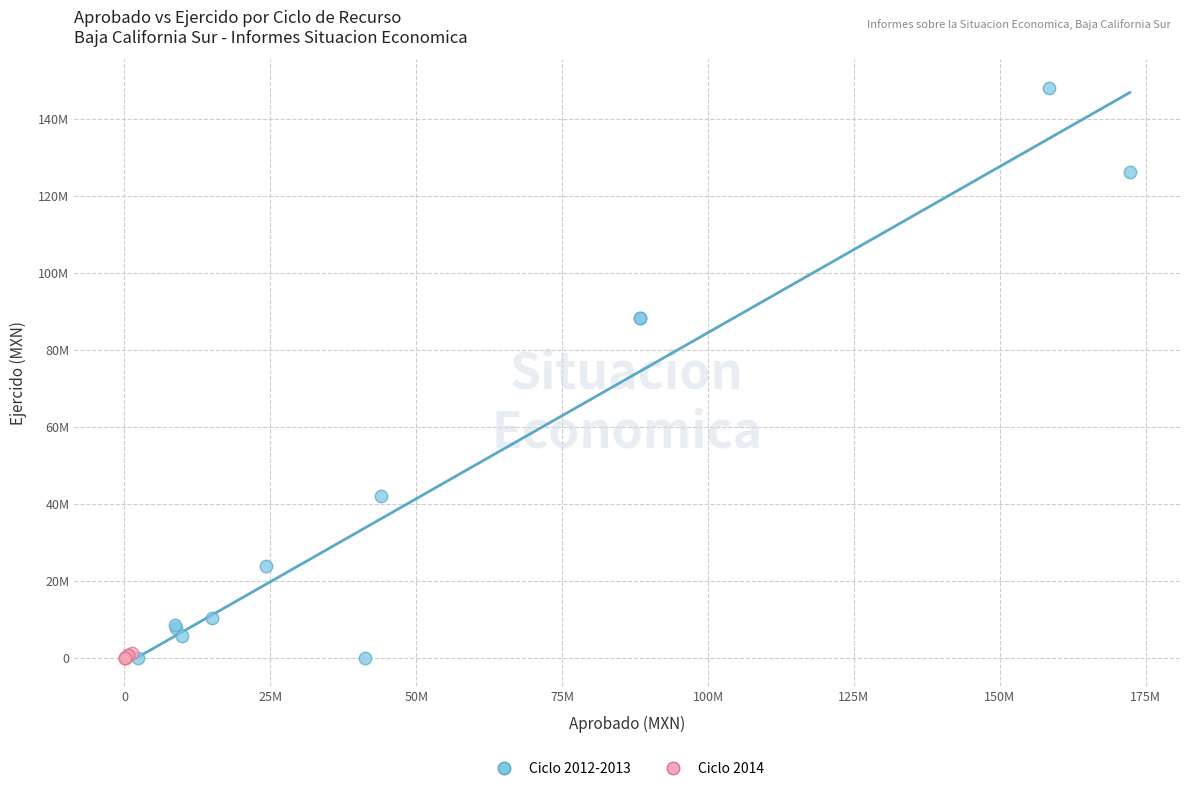

Which series has the largest Y range (max minus min)?

Ciclo 2012-2013